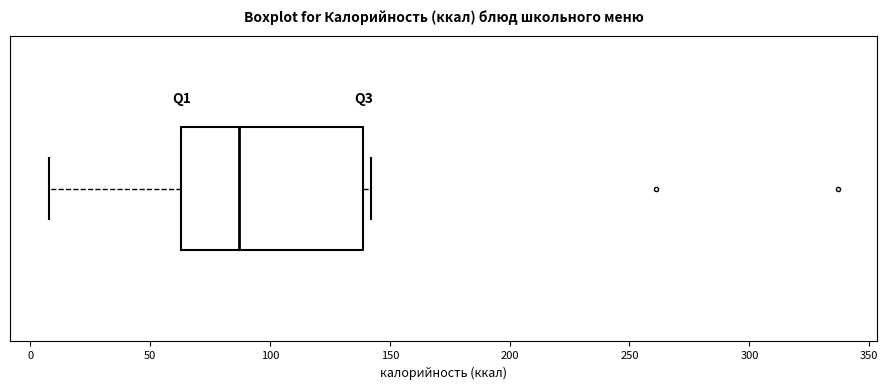

Read this box plot against the x-axis: the position of the median line, the range covered by the box, and the ends of both whiskers. The values are not printed on the chart, so give them approximately, as read against the axis.

median 85, box 65 to 140, whiskers 10 to 140 (just right of the box's right edge)